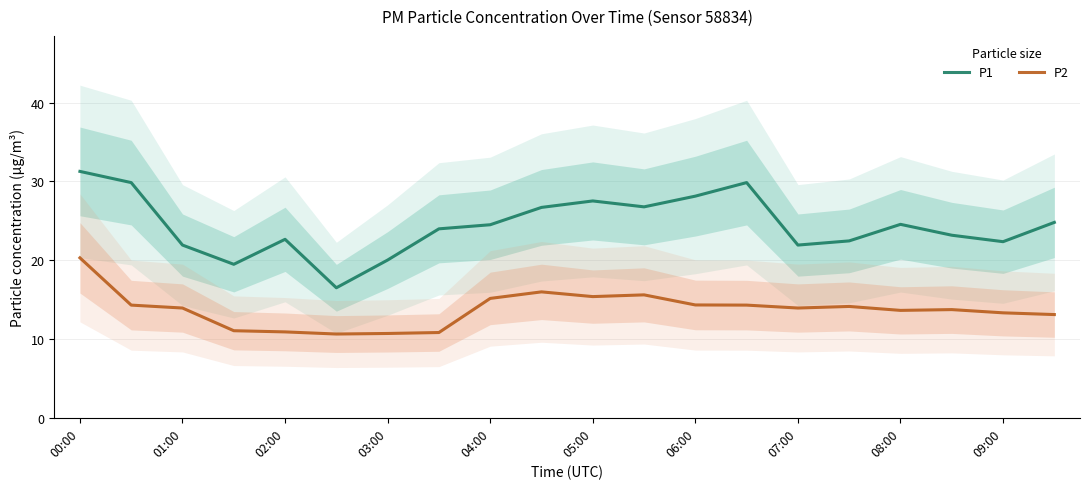

At which label does P2 reach its peak?

00:00